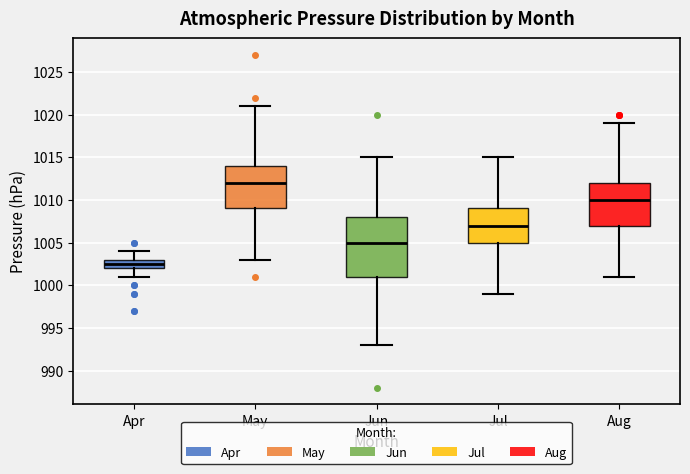

Reading left to right, read every box against the y-axis: the position of its median line, the range the box covers, and the ends of its whiskers. The values are not printed on the chart, so give them approximately, as read against the axis.

Apr: median 1002.5, box 1002.0 to 1003.0, whiskers 1001.0 to 1004.0
May: median 1012.0, box 1009.0 to 1014.0, whiskers 1003.0 to 1021.0
Jun: median 1005.0, box 1001.0 to 1008.0, whiskers 993.0 to 1015.0
Jul: median 1007.0, box 1005.0 to 1009.0, whiskers 999.0 to 1015.0
Aug: median 1010.0, box 1007.0 to 1012.0, whiskers 1001.0 to 1019.0